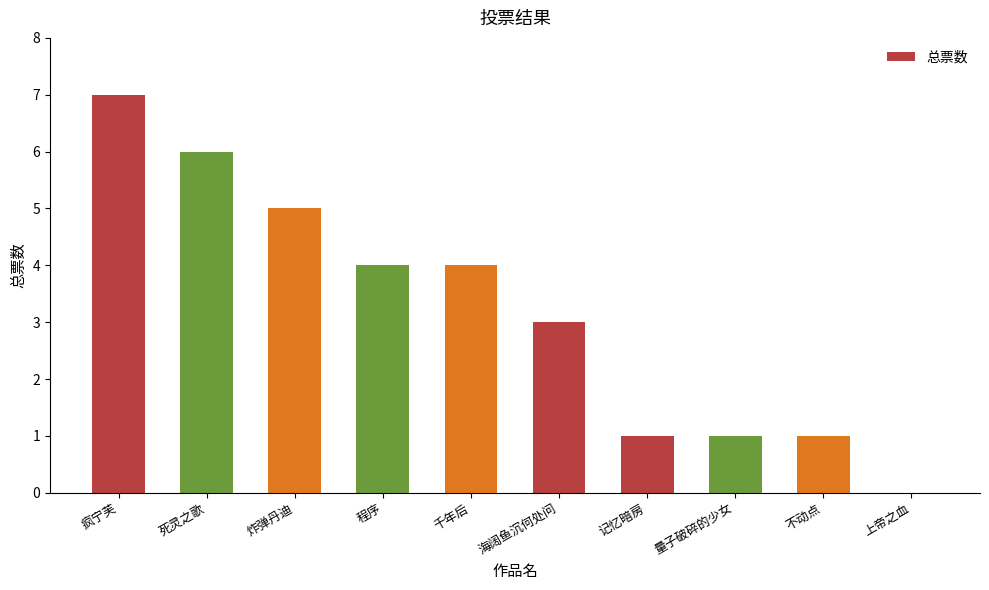

Between 海阔鱼沉何处问 and 上帝之血, which is larger?

海阔鱼沉何处问